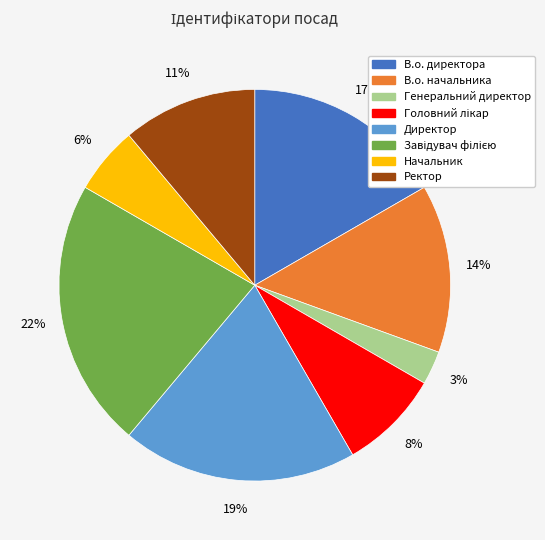

Which slice is the smallest?

Генеральний директор